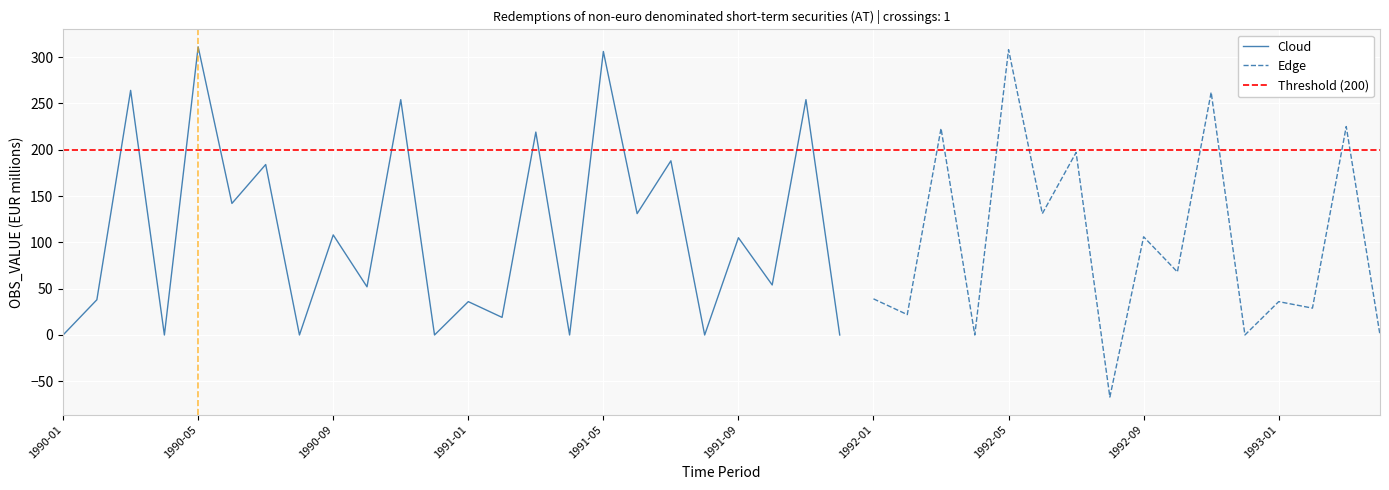

Which label corresponds to the smallest value in the chart?

1992-08